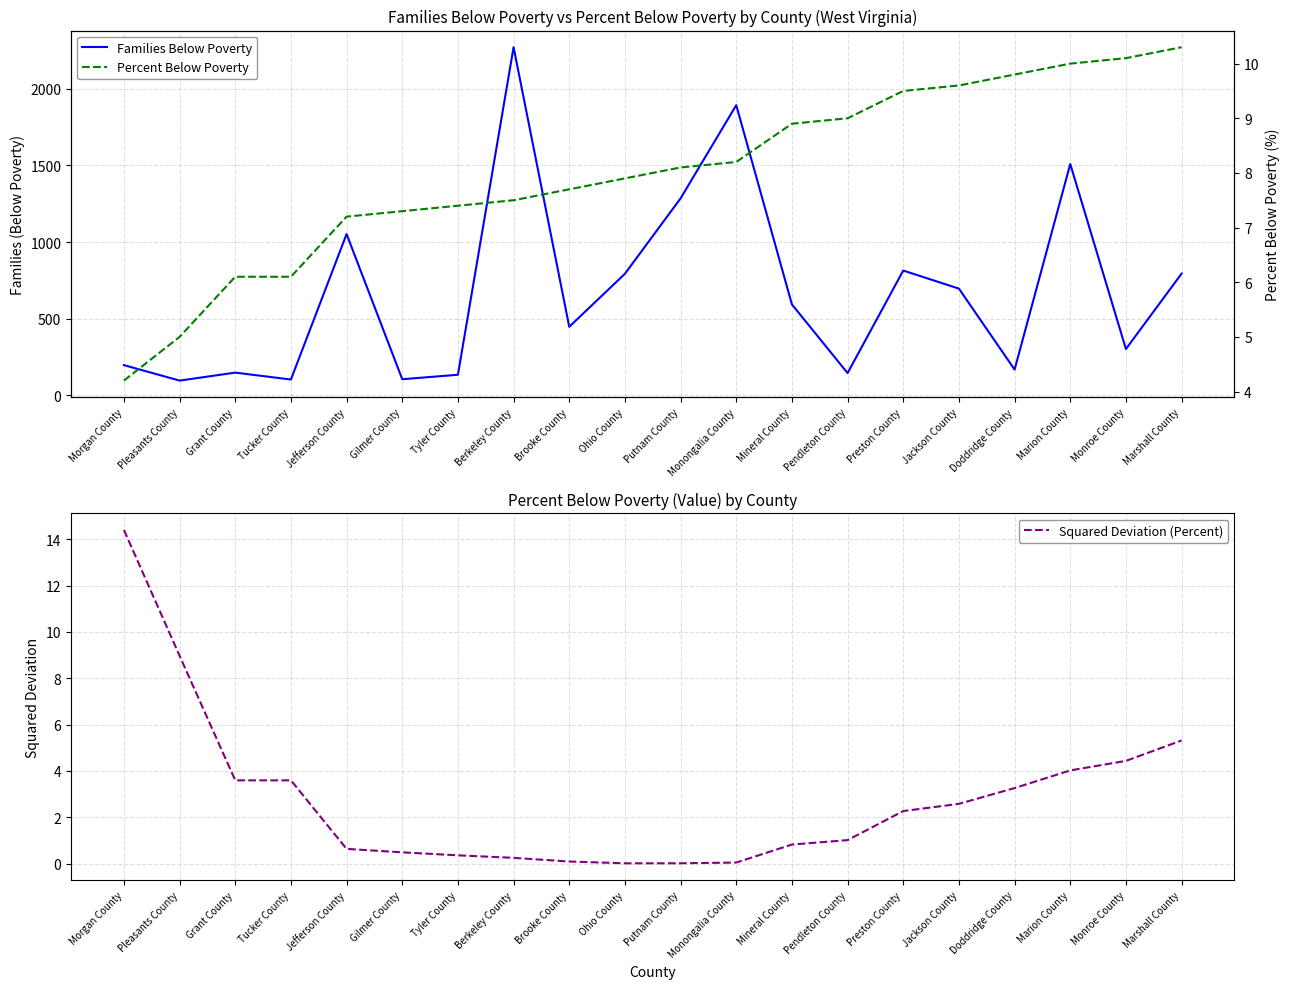

At Jefferson County, list the series in order from largest to smallest.

Families Below Poverty, Percent Below Poverty, Squared Deviation (Percent)